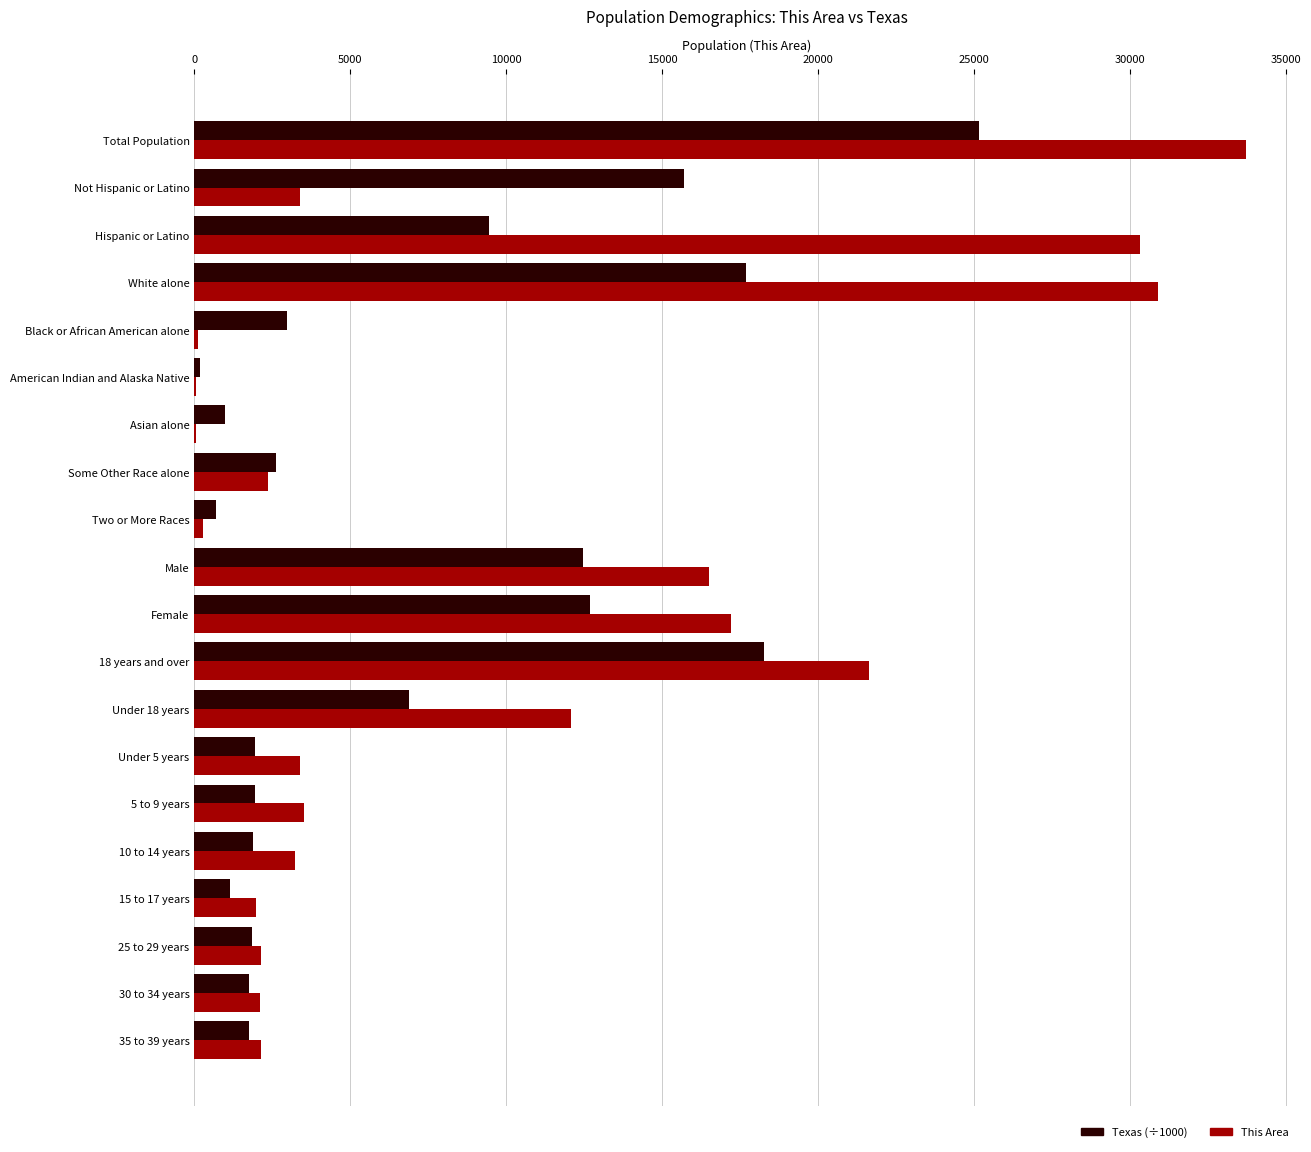

What is the highest value of the Texas (÷1000) series?

25145.6